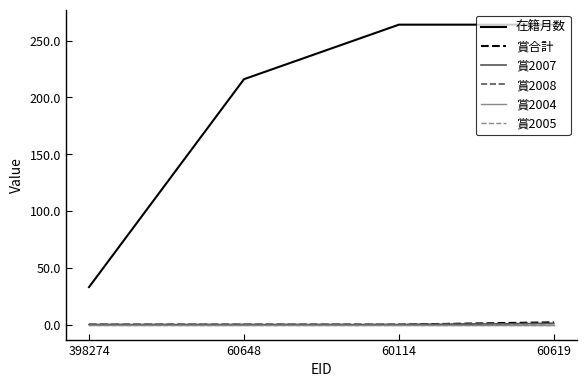

Which category has the highest value in the 在籍月数 series?

60114